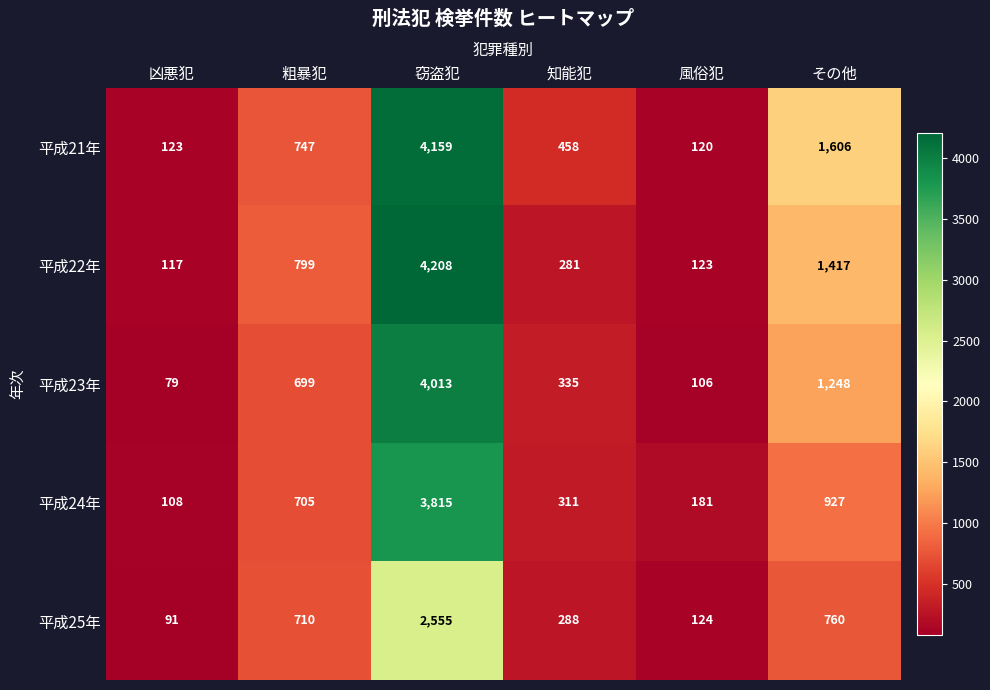

What is the difference between the second highest and second lowest values in the 平成23年 series?

1142